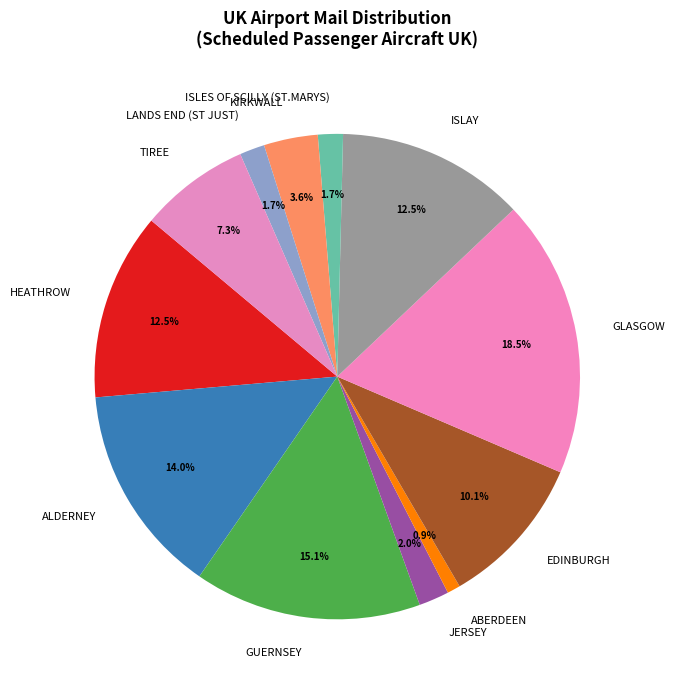

Is there a majority slice in this chart?

No